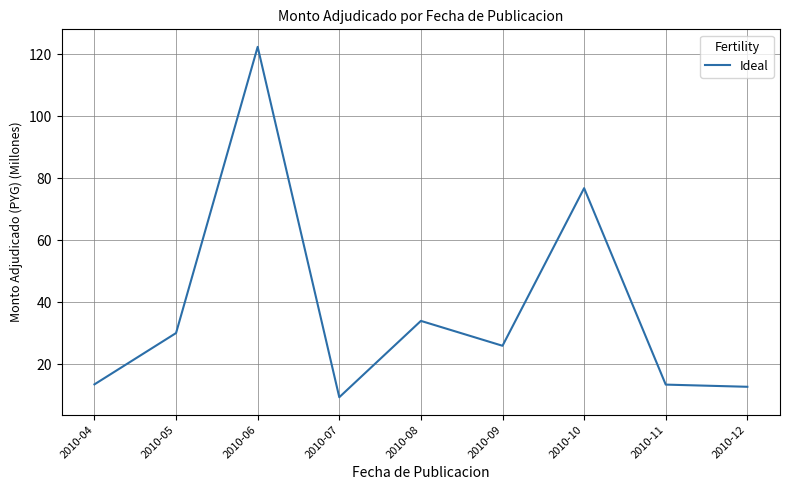

Between 2010-11 and 2010-08, which is larger?

2010-08